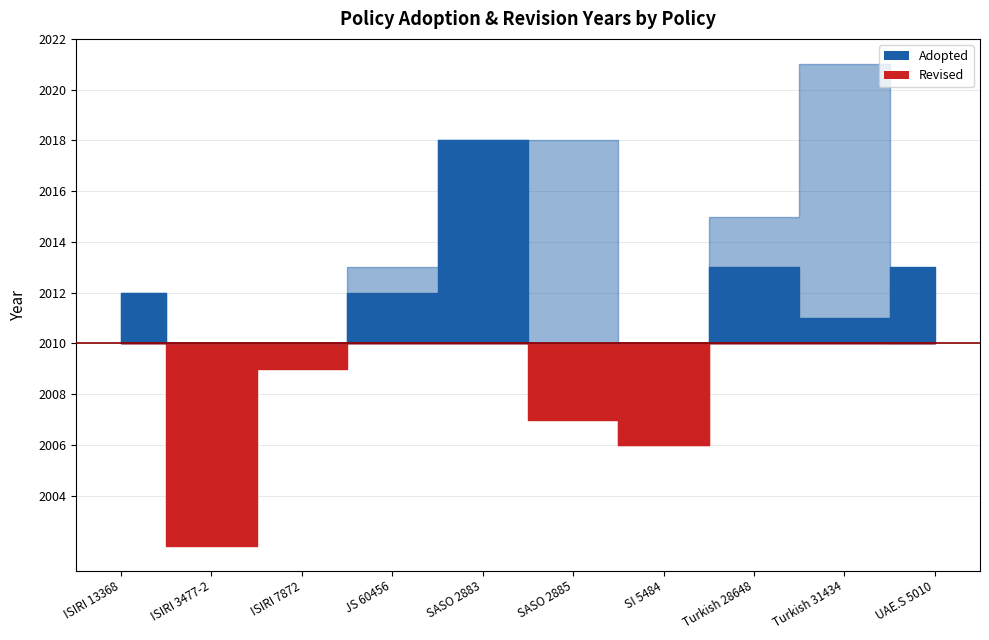

At which label does Adopted reach its minimum?

ISIRI 3477-2